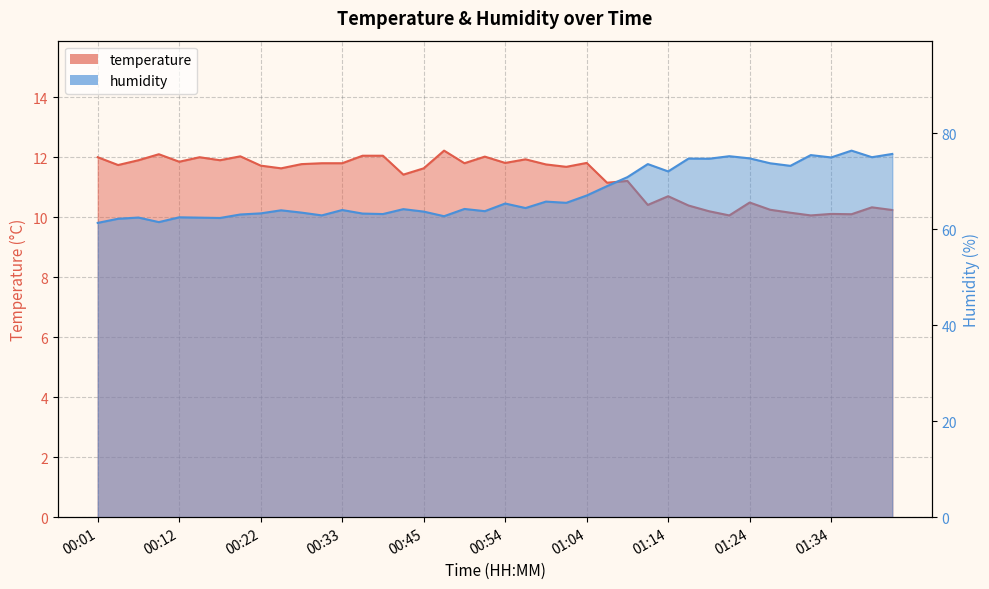

What is the greatest value displayed?

76.3